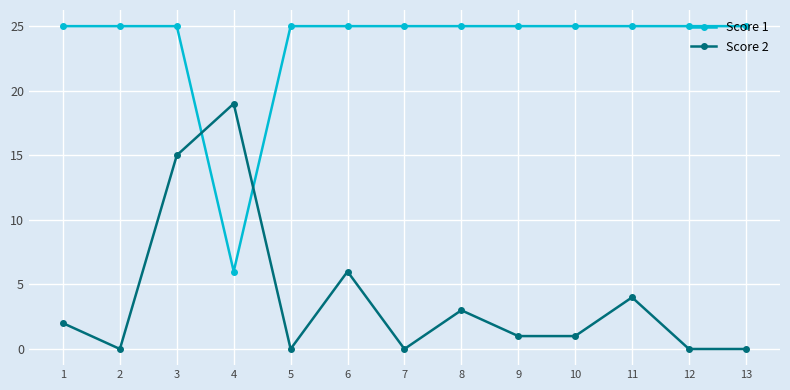

How many series are shown in this chart?

2